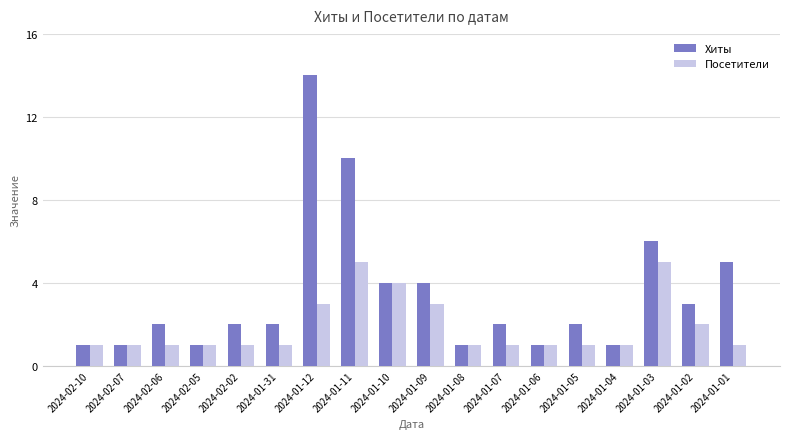

Rank the series by their average value, from highest to lowest.

Хиты, Посетители